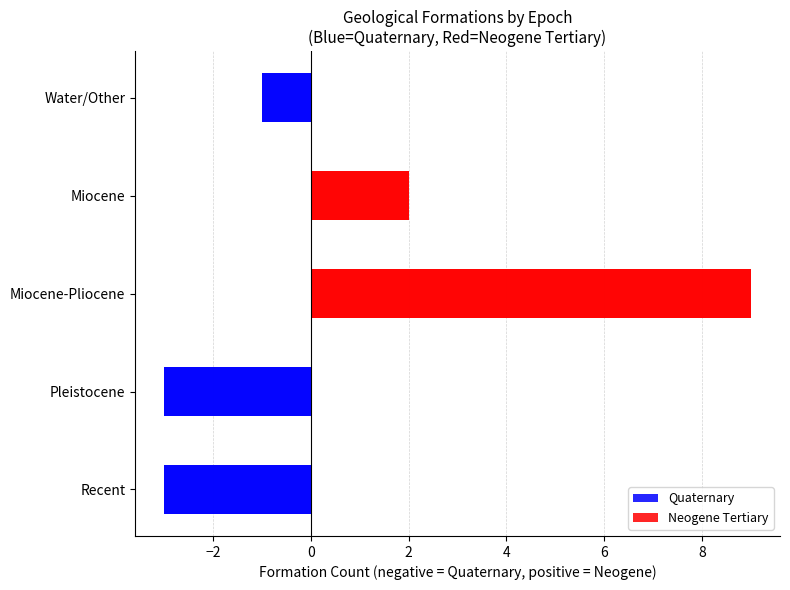

The chart shows a value of 3 at Recent. True or false?

True